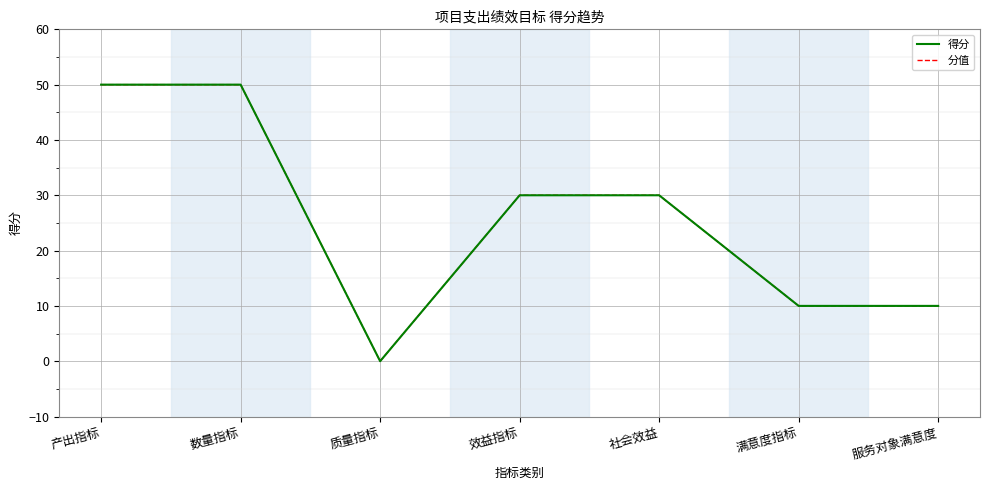

What is the difference between the second highest and second lowest values in the 得分 series?

40